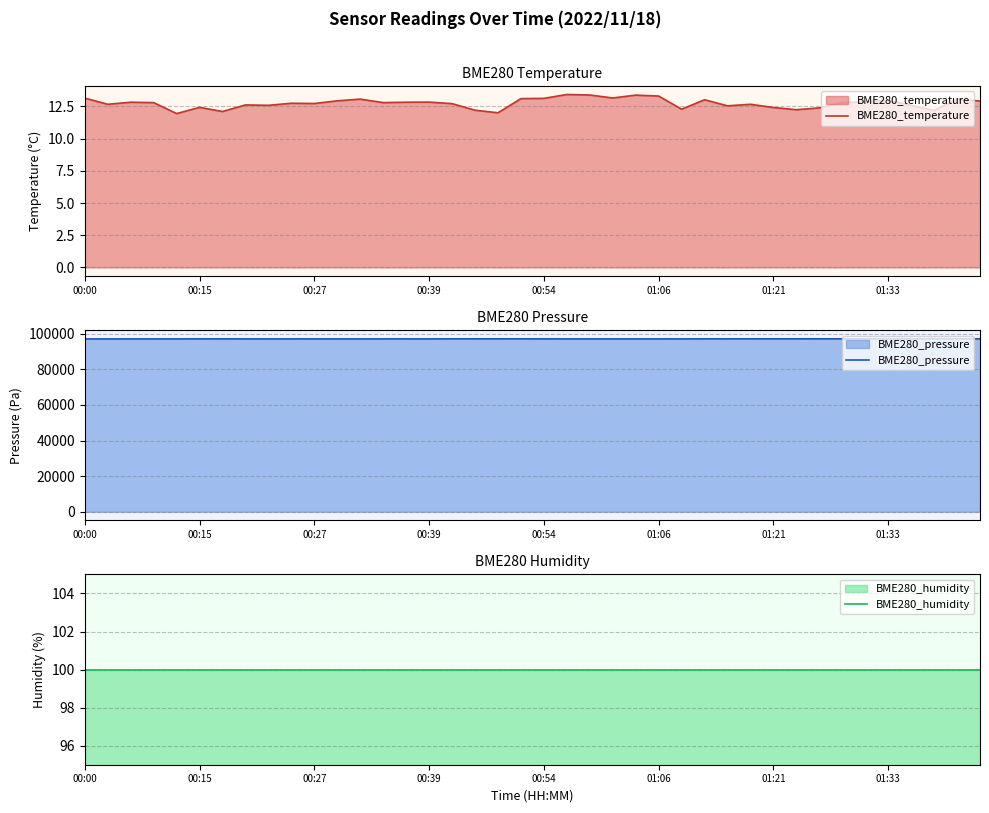

Is it true that BME280_temperature equals 13.1 at 00:54?

True